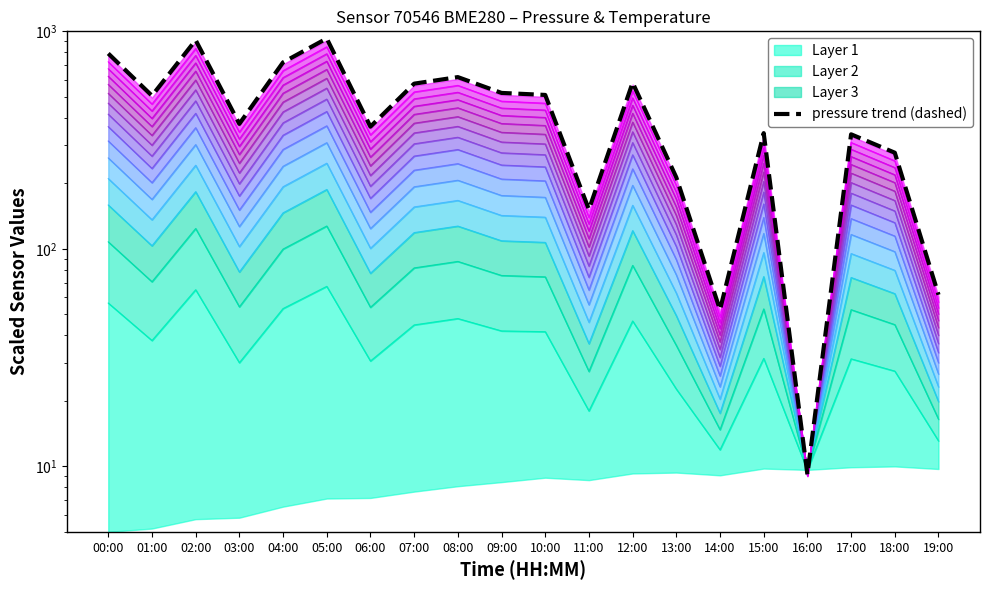

List the labels in order of value, smallest first.

16:00, 14:00, 19:00, 11:00, 13:00, 18:00, 17:00, 15:00, 06:00, 03:00, 01:00, 10:00, 09:00, 07:00, 12:00, 08:00, 04:00, 00:00, 02:00, 05:00